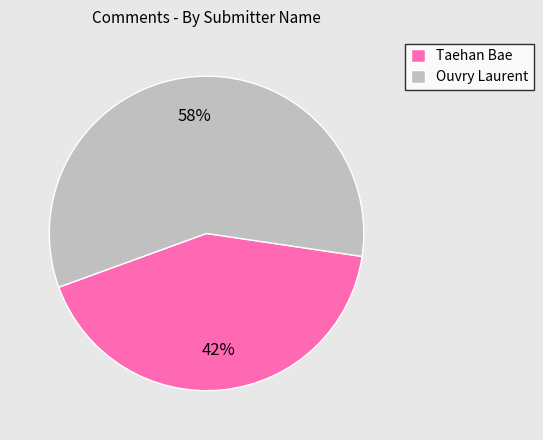

Count the number of slices in the pie.

2